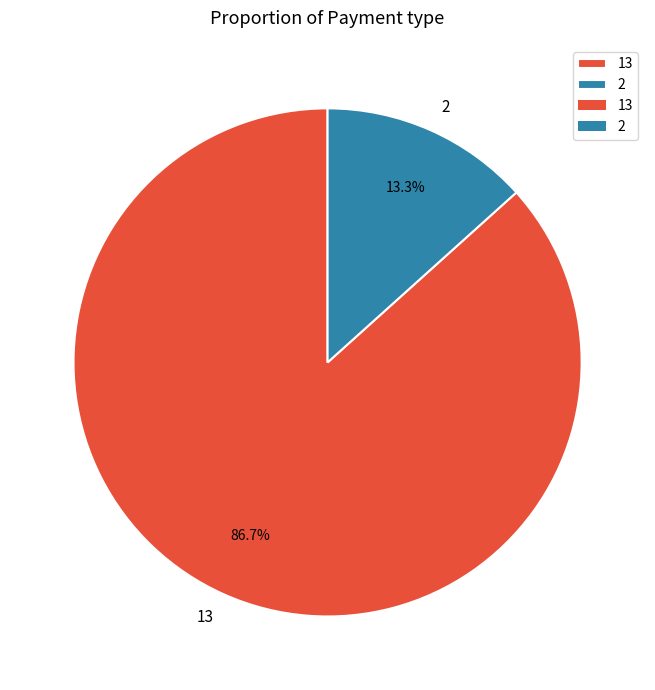

To the nearest percent, what portion does 2 represent?

13%